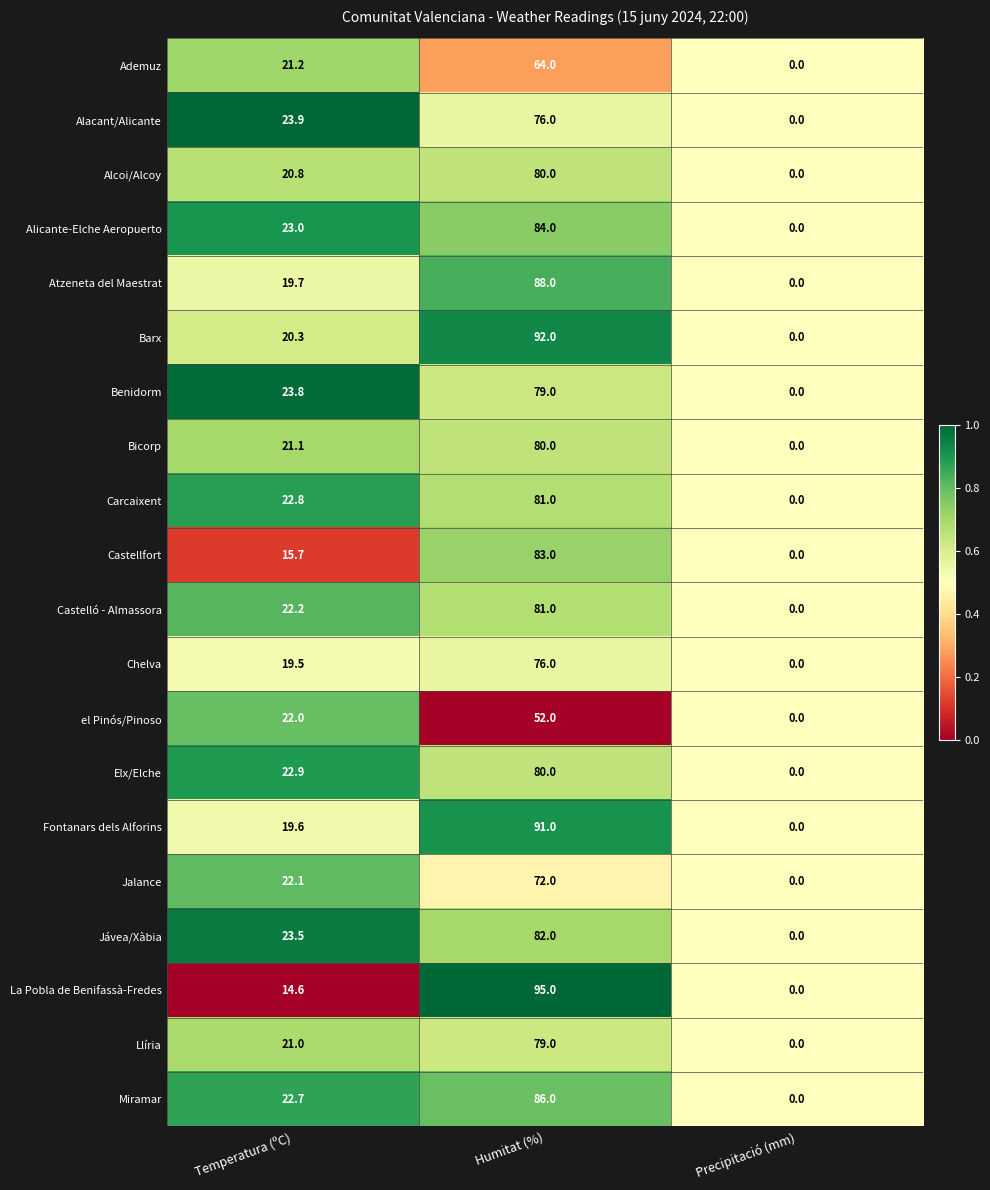

The Elx/Elche series shows 80.0 at Humitat (%). True or false?

True